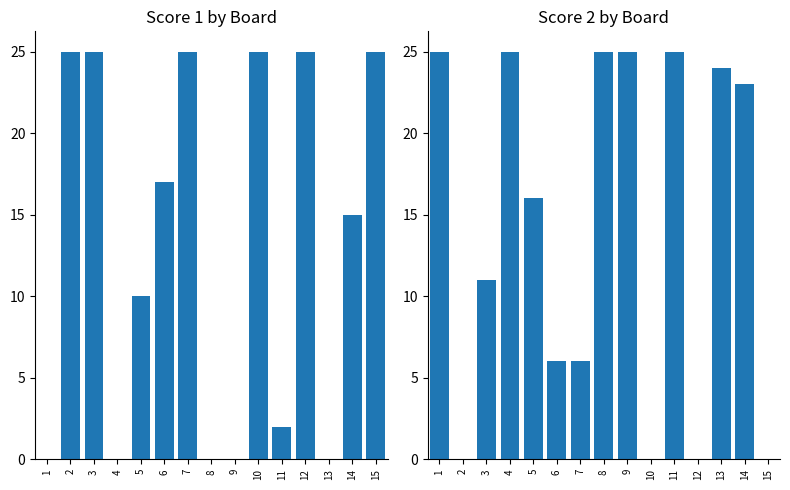

List the labels in order of Score 2 value, largest first.

1, 4, 8, 9, 11, 13, 14, 5, 3, 6, 7, 2, 10, 12, 15